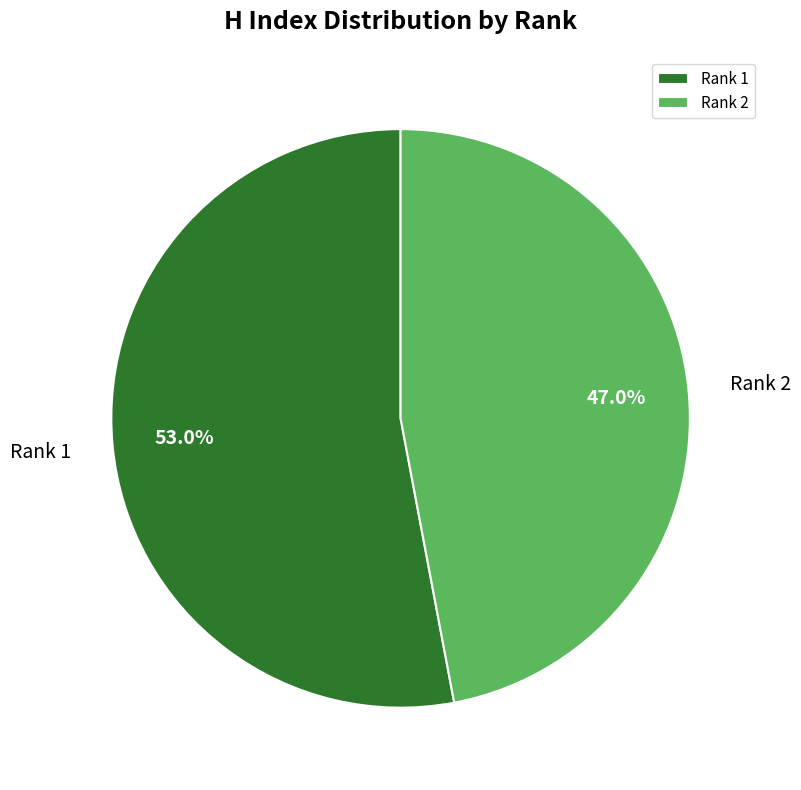

Count the number of slices in the pie.

2